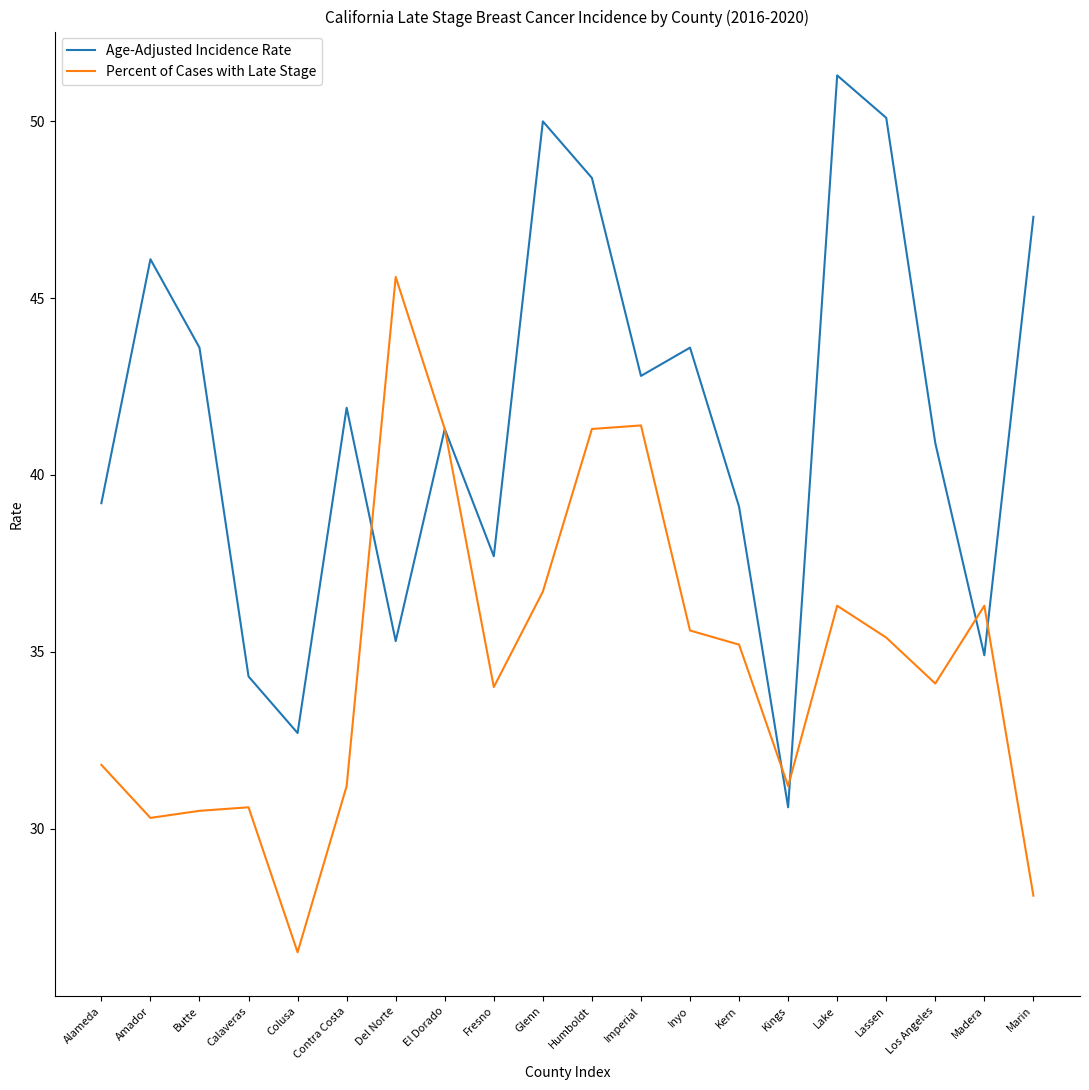

What position from the right is Calaveras?

17